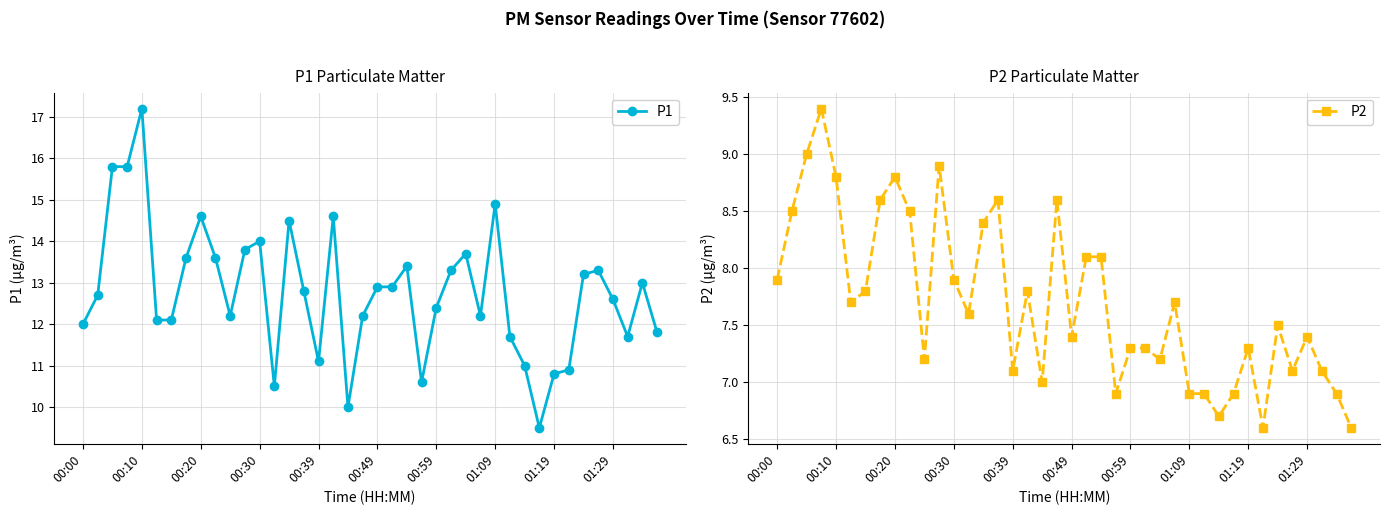

Which series has the largest range (max minus min)?

P1